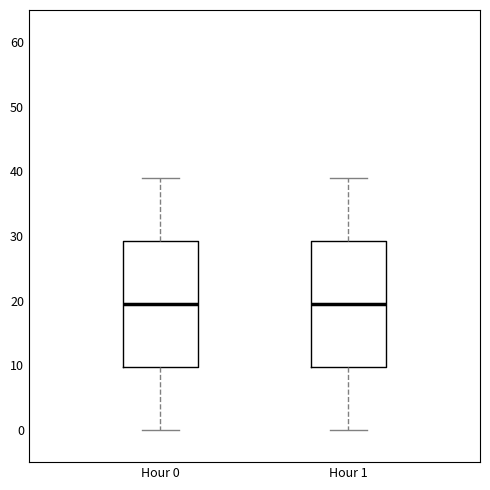

Reading left to right, transcribe this box plot: for each box, give where its median line is, the range the box spans, and where its two whiskers end, as read against the y-axis. The values are not printed on the chart, so give them approximately, as read against the axis.

Hour 0: median 20, box 10 to 29, whiskers 0 to 39
Hour 1: median 20, box 10 to 29, whiskers 0 to 39